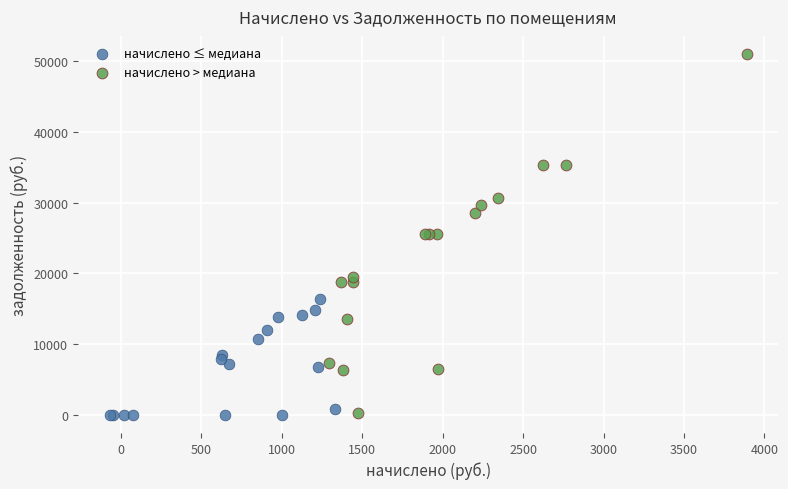

Which series has the widest spread of Y values?

начислено > медиана